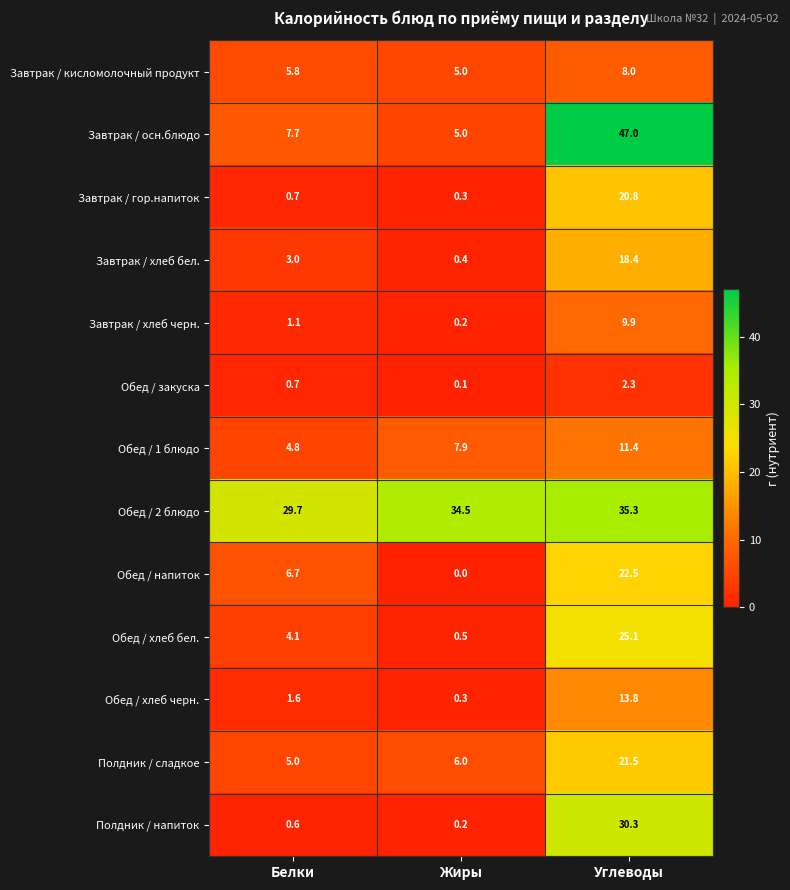

What is the greatest value displayed?

47.0